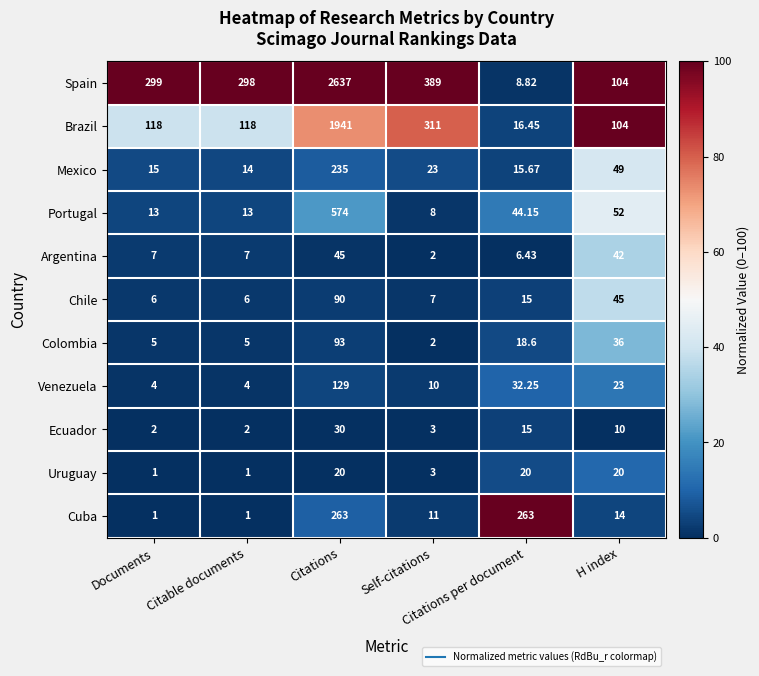

What is the total value across all series at Self-citations?

769.0